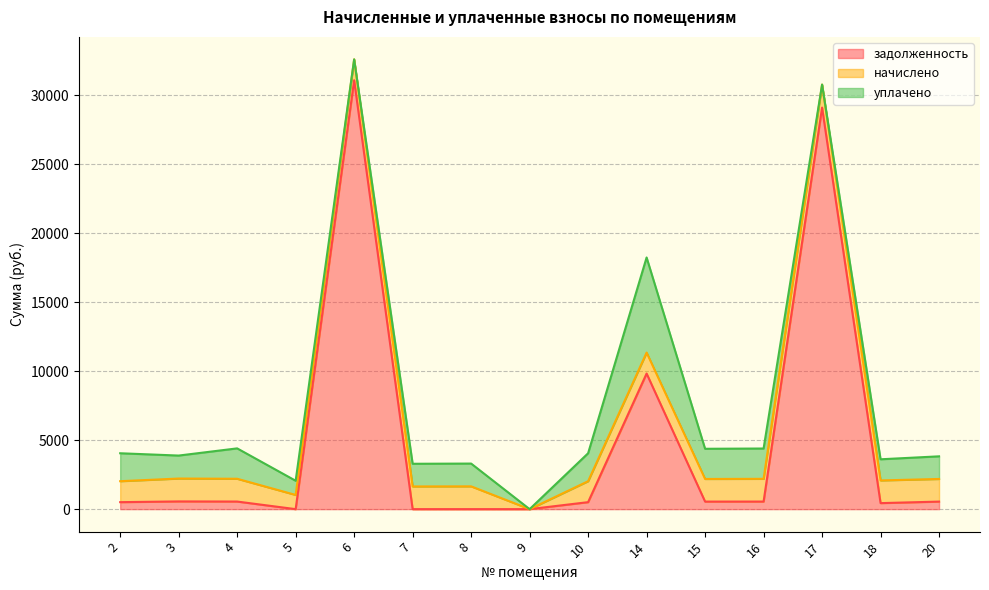

How many lines are shown in the chart?

3